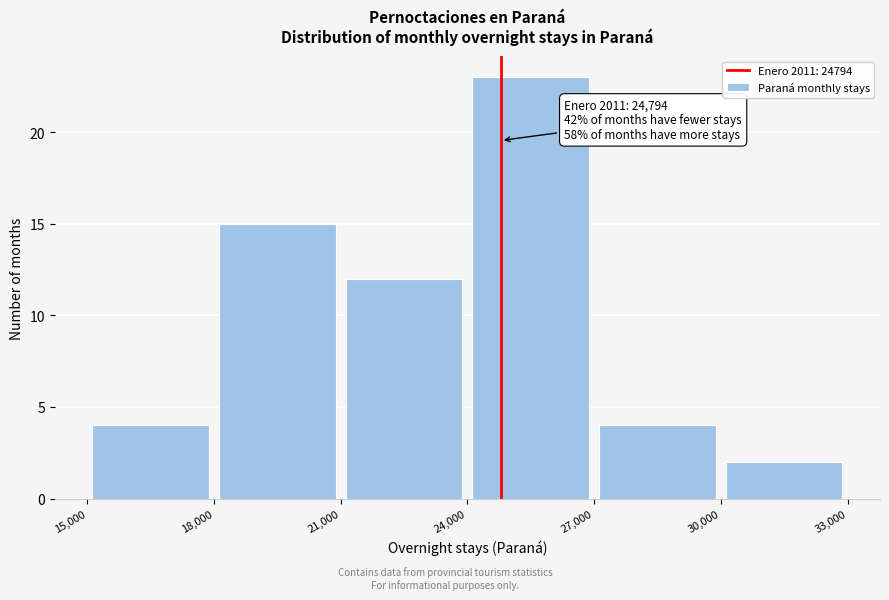

Which range on the x-axis has the tallest bar?

24,000 to 27,000